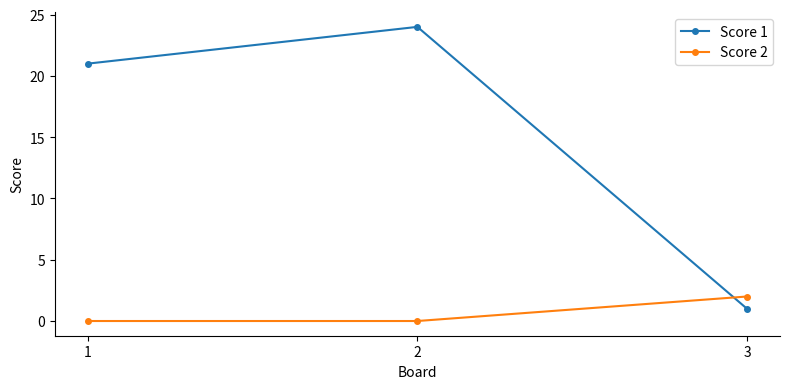

What is the difference between the maximum and second lowest values in the Score 2 series?

2